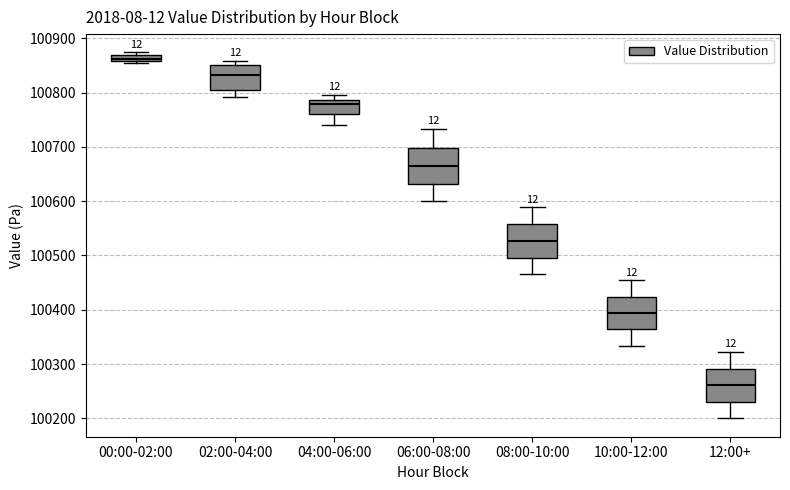

Where is the lower edge of the box for 00:00-02:00 on the y-axis? The values are not printed on the chart, so give them approximately, as read against the axis.

100860